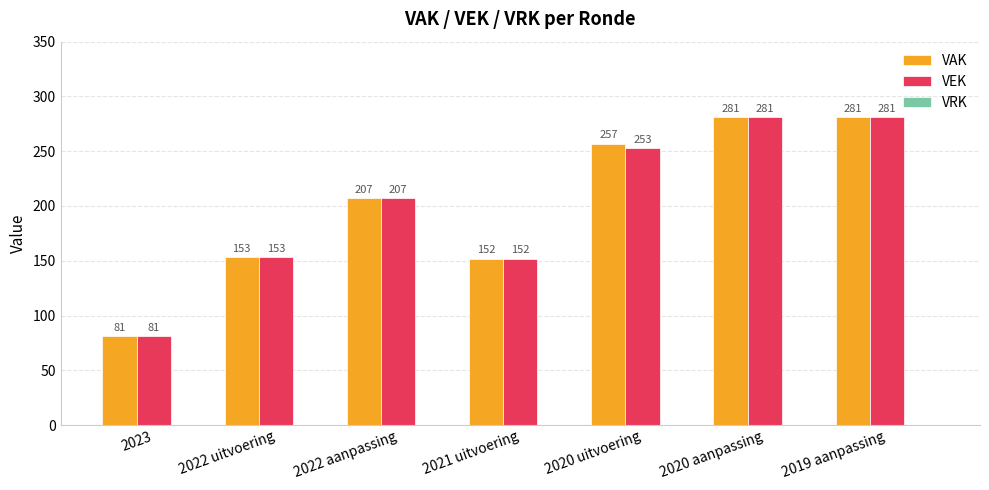

What is the total value across all series at 2020 uitvoering?

510